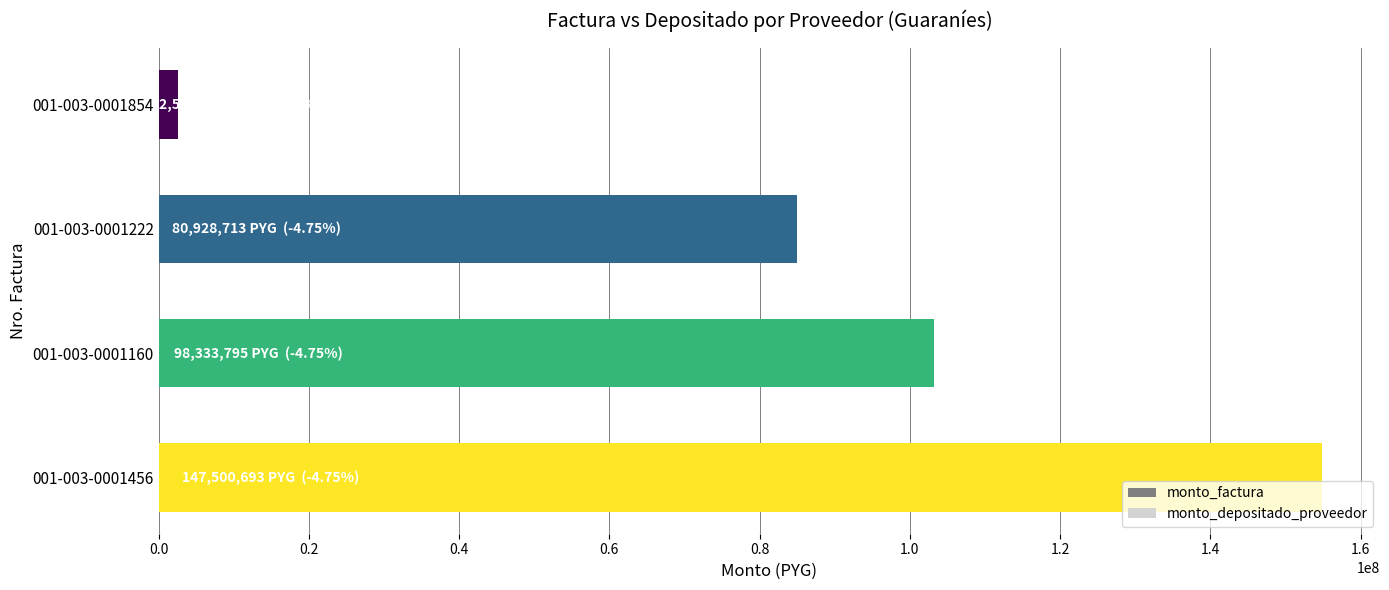

What is the difference between the maximum and minimum values?

152306832